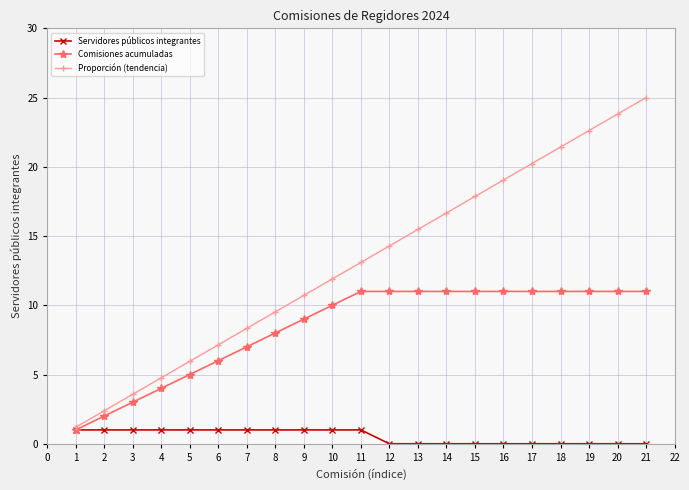

What is the total value across all series at 13?

26.5